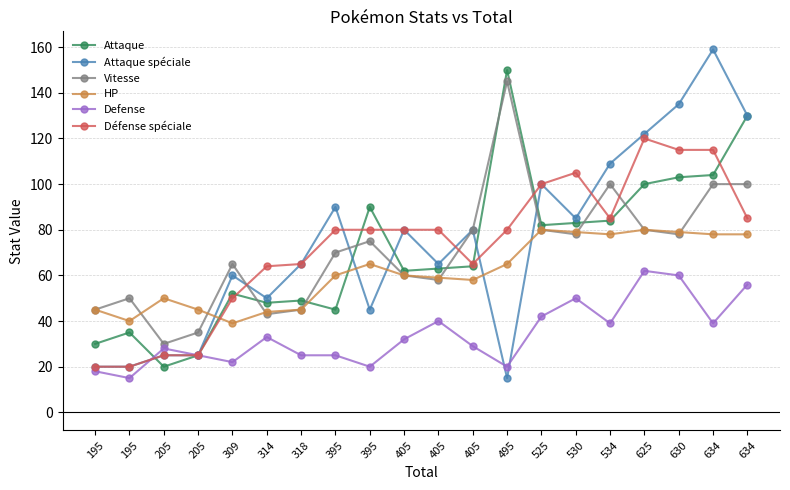

What value does the Défense spéciale series have at 534?

85